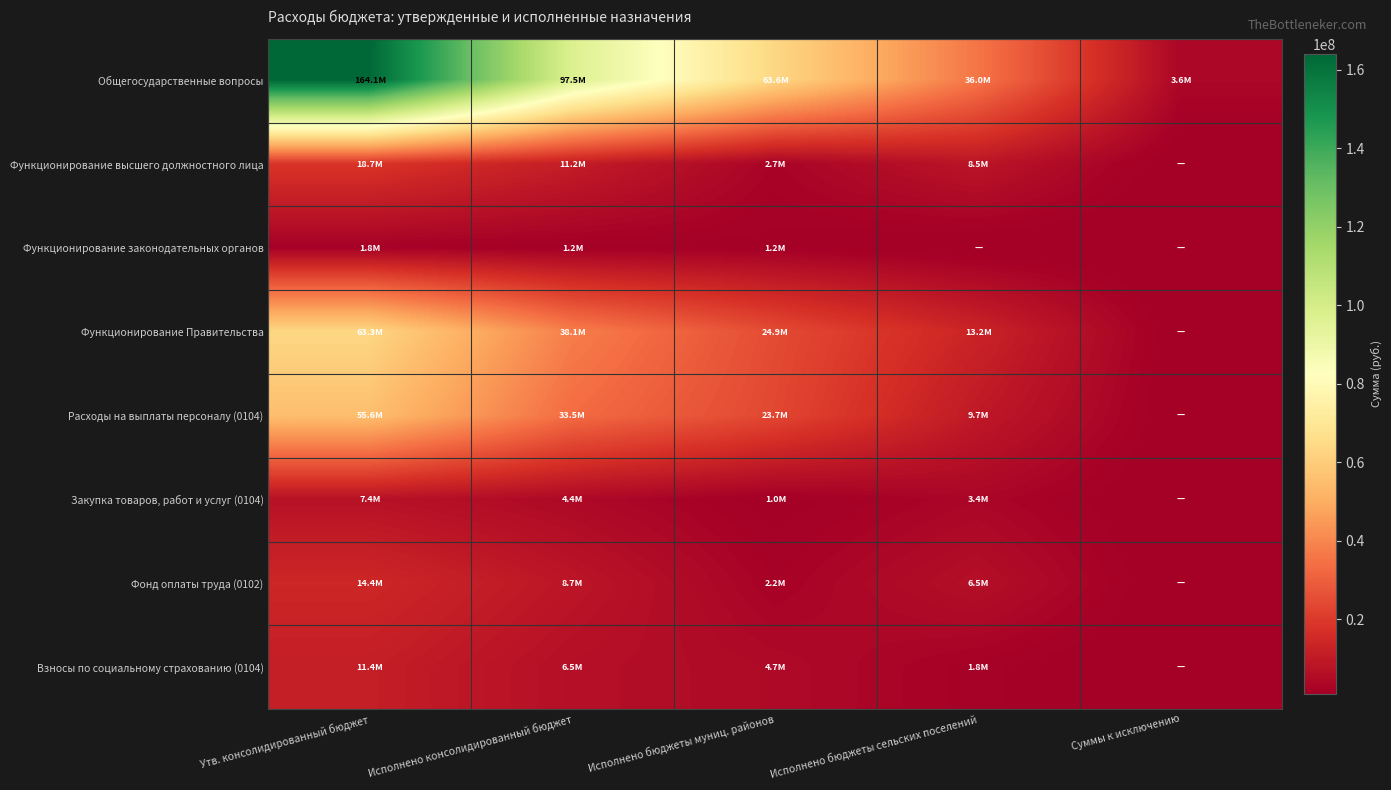

What is the difference between the highest and lowest values at Утв. консолидированный бюджет?

162288410.9